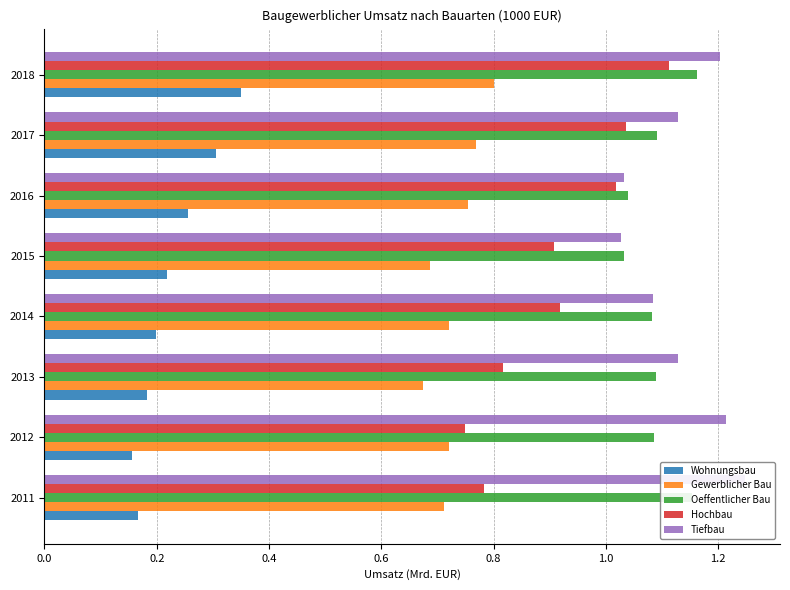

How many bars are there in total?

40